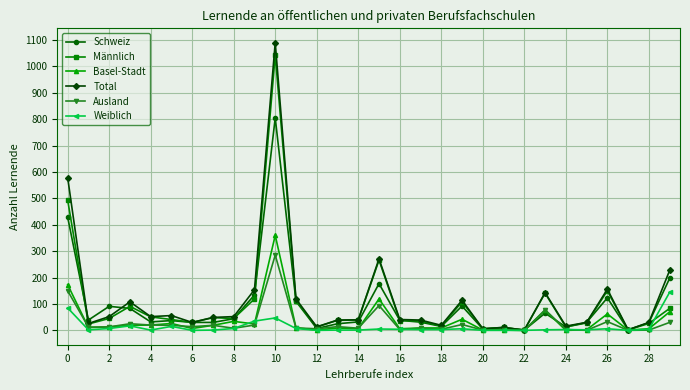

What are all the series names shown in the legend?

Schweiz, Männlich, Basel-Stadt, Total, Ausland, Weiblich